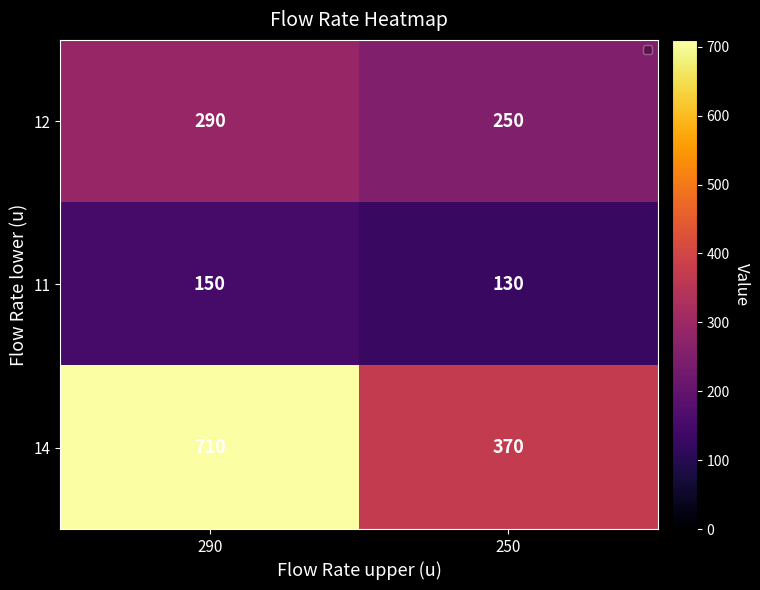

Is the value of 14 at 290 greater than the value of 12 at 250?

Yes